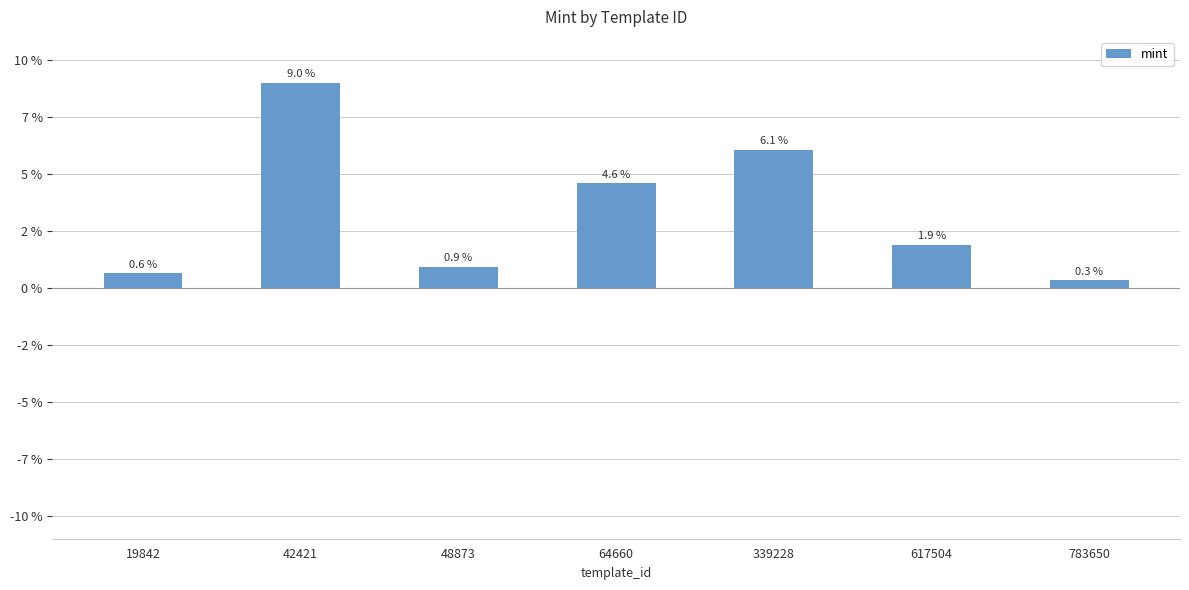

How many bars are there in total?

7